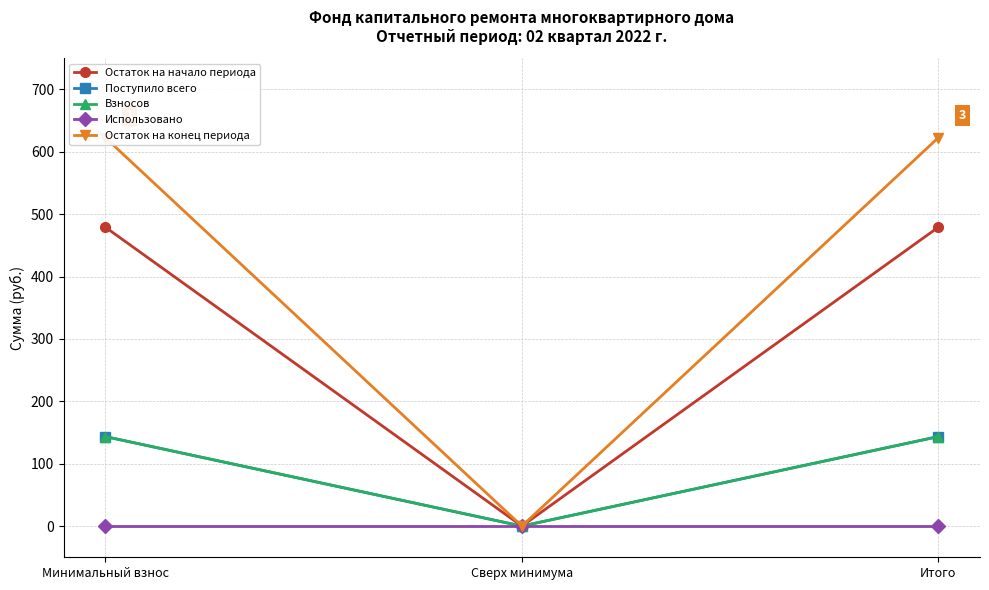

What is the sum of all Остаток на конец периода values?

1245.3